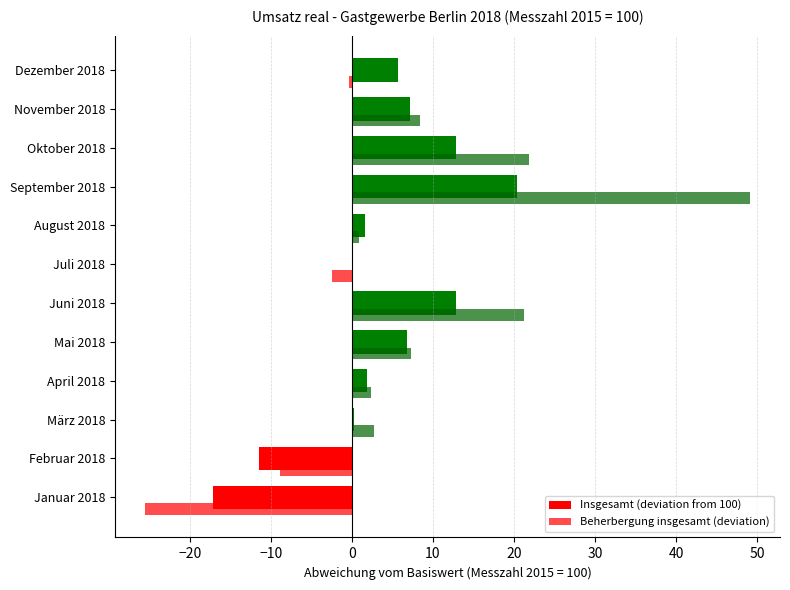

How many data points in Insgesamt (deviation from 100) are above 5?

6